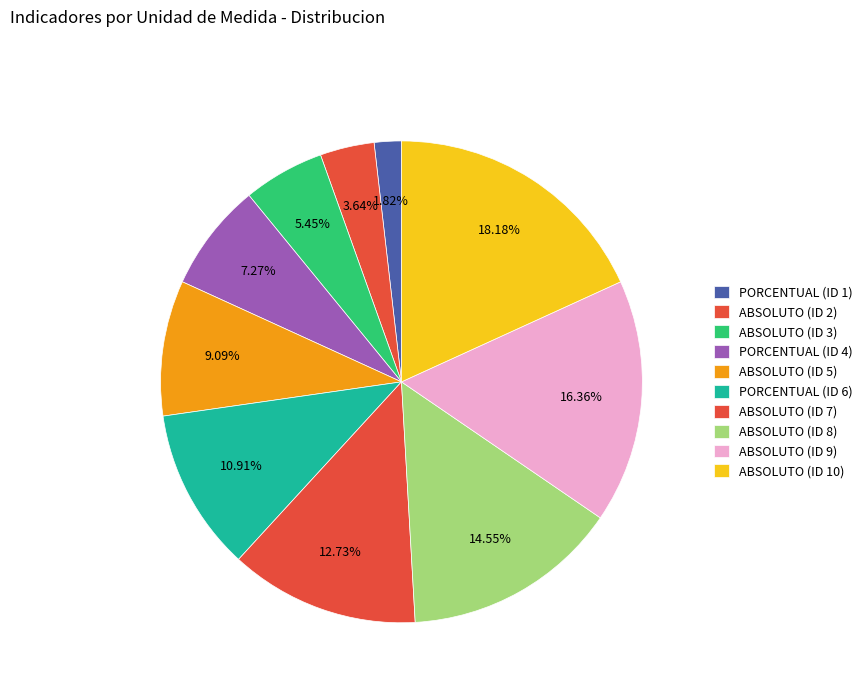

How many segments does this pie chart have?

10